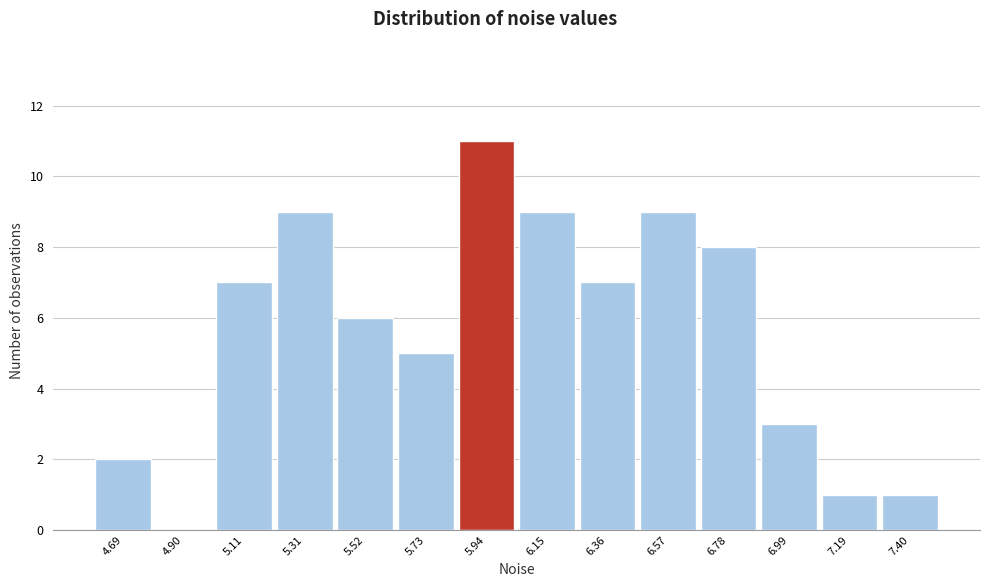

Reading left to right, extract all data points from this chart.

4.69=2	4.90=0	5.11=7	5.31=9	5.52=6	5.73=5	5.94=11	6.15=9	6.36=7	6.57=9	6.78=8	6.99=3	7.19=1	7.40=1